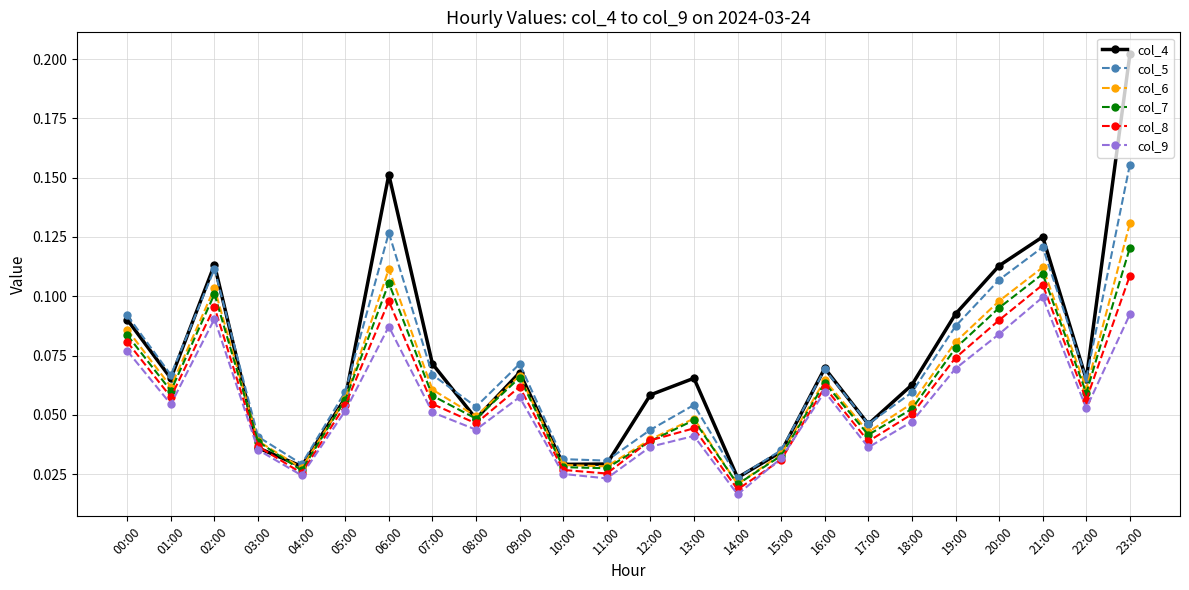

At which category is the sum across all series the highest?

23:00